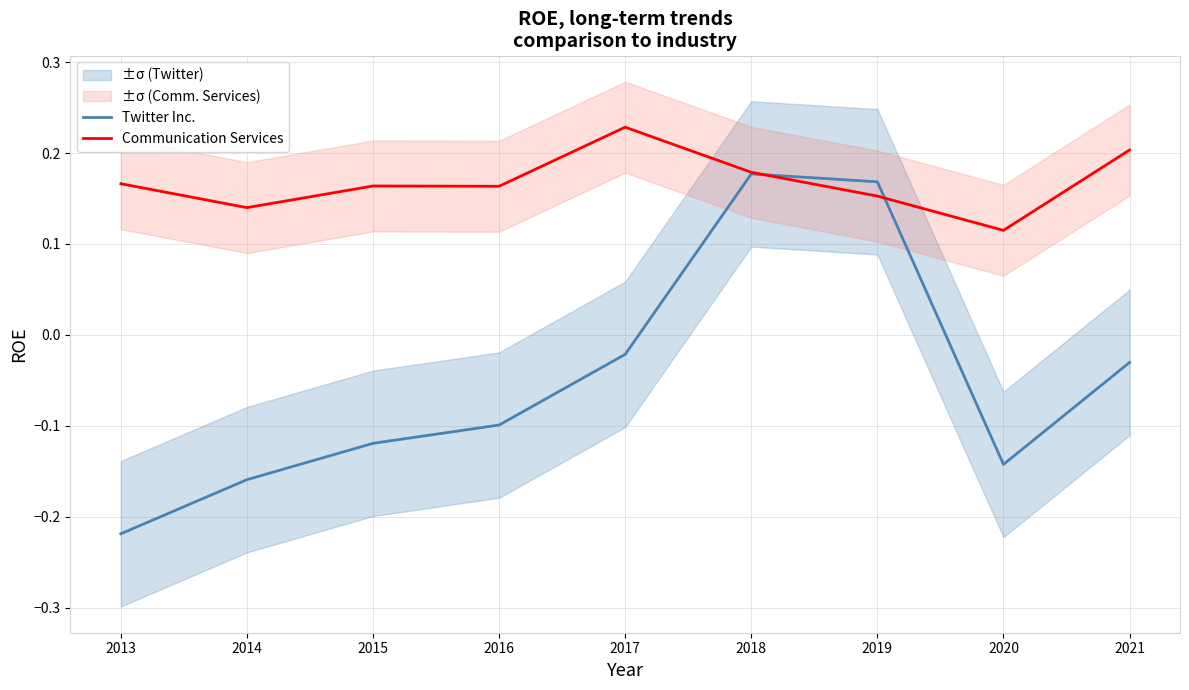

Which label corresponds to the smallest value in the chart?

2013